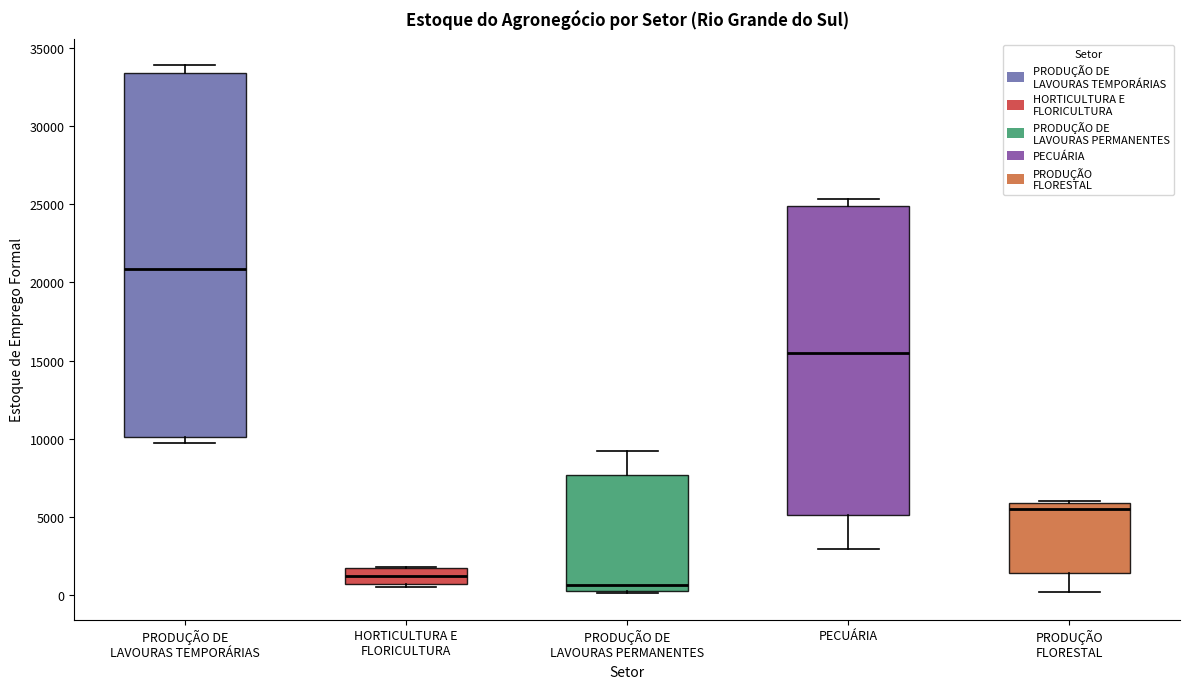

Reading left to right, transcribe this box plot: for each box, give where its median line is, the range the box spans, and where its two whiskers end, as read against the y-axis. The values are not printed on the chart, so give them approximately, as read against the axis.

PRODUÇÃO DE LAVOURAS TEMPORÁRIAS: median 21000, box 10000 to 33500, whiskers 9500 to 34000
HORTICULTURA E FLORICULTURA: median 1500, box 500 to 2000, whiskers 500 (just below the box's lower edge) to 2000
PRODUÇÃO DE LAVOURAS PERMANENTES: median 500 (just above the box's lower edge), box 500 to 7500, whiskers 0 to 9000
PECUÁRIA: median 15500, box 5000 to 25000, whiskers 3000 to 25500
PRODUÇÃO FLORESTAL: median 5500, box 1500 to 6000, whiskers 0 to 6000